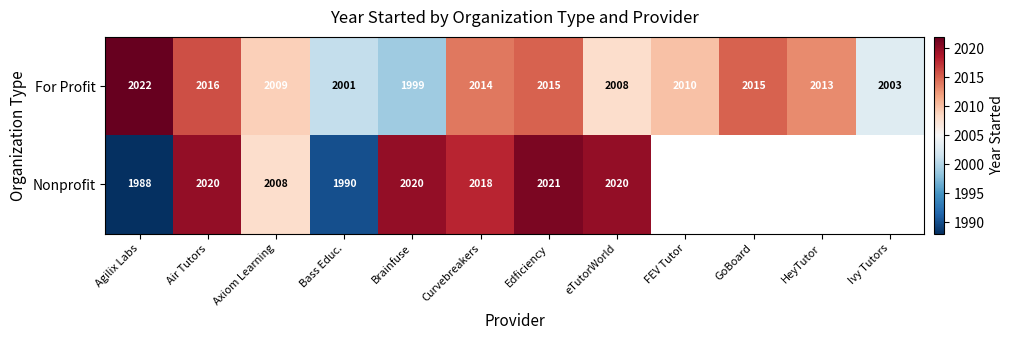

Where is For Profit nearest to the value 2010?

FEV Tutor